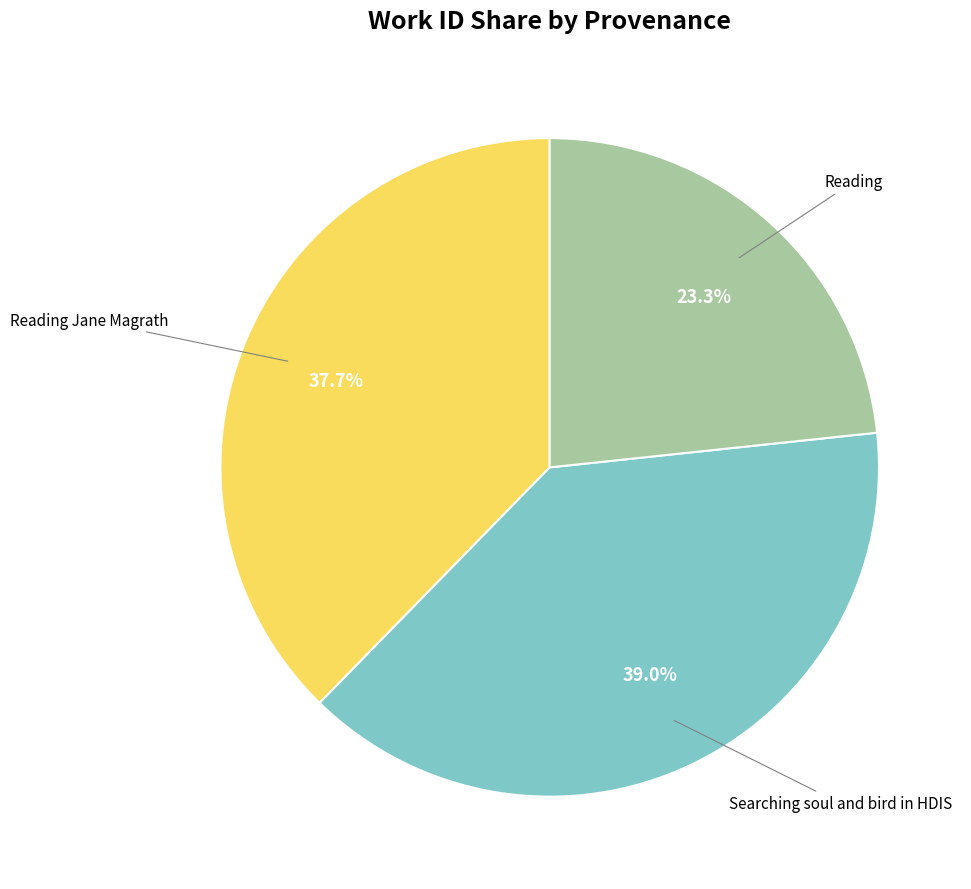

Is there a majority slice in this chart?

No